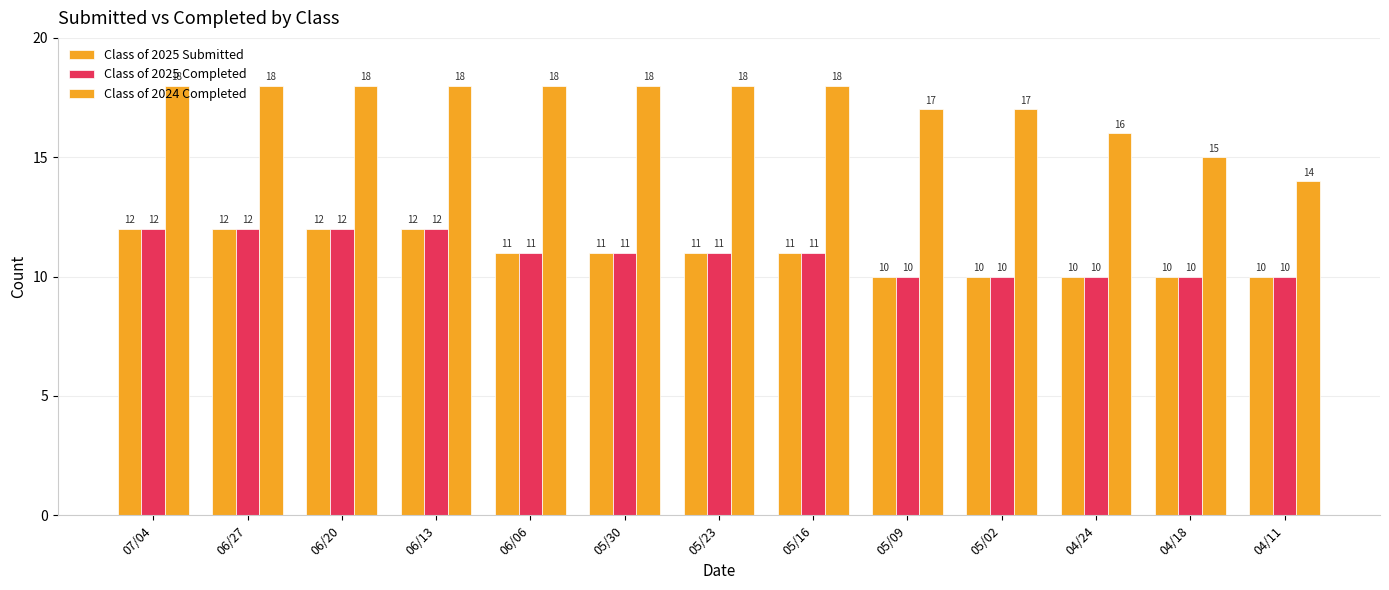

Reading left to right, what are all the values shown in this chart?

Class of 2025 Submitted: 12	12	12	12	11	11	11	11	10	10	10	10	10
Class of 2025 Completed: 12	12	12	12	11	11	11	11	10	10	10	10	10
Class of 2024 Completed: 18	18	18	18	18	18	18	18	17	17	16	15	14